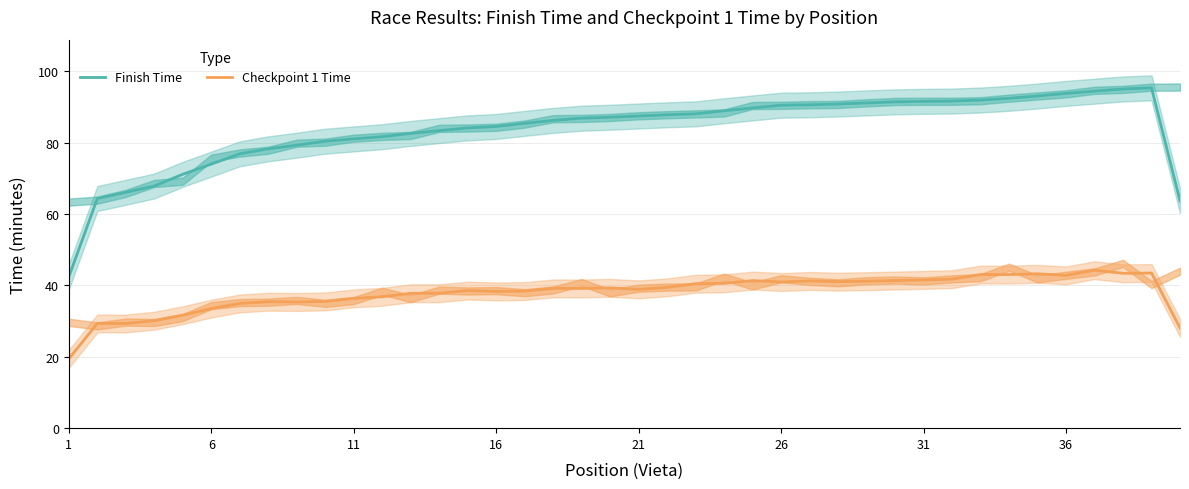

List the series in order of their peak value, highest first.

Finish Time, Checkpoint 1 Time